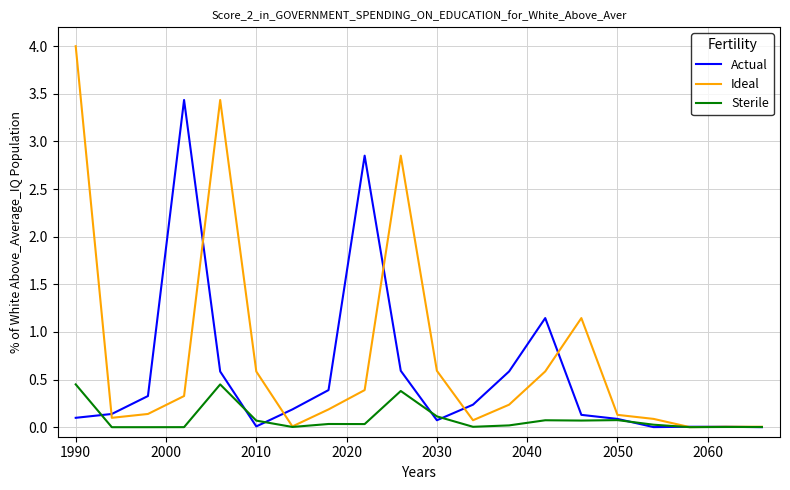

In Ideal, how many points are lower than both neighbors (excluding endpoints)?

4